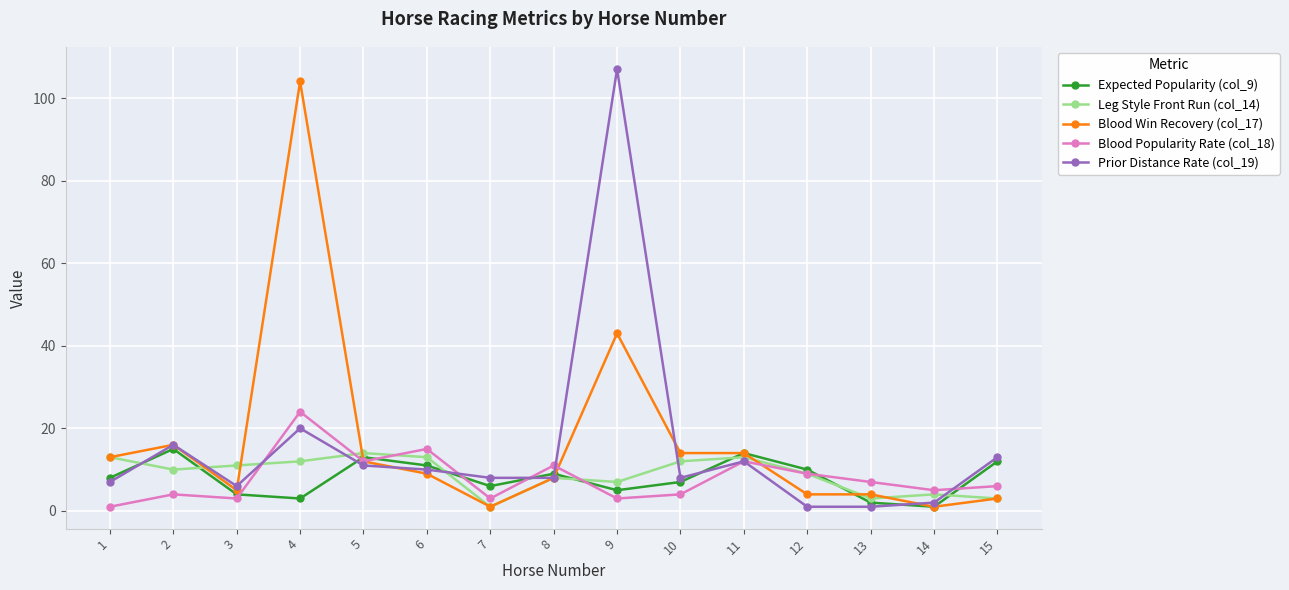

At which category does Blood Popularity Rate (col_18) reach its first local peak?

2